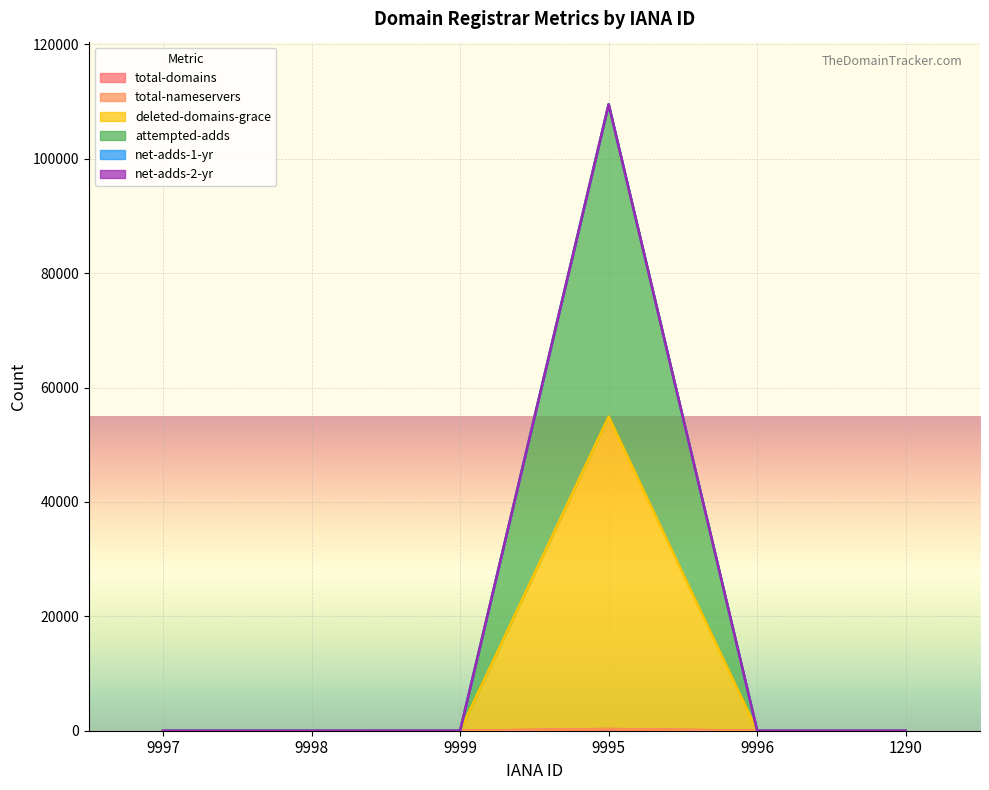

Does the chart display data point markers on the line(s)?

No